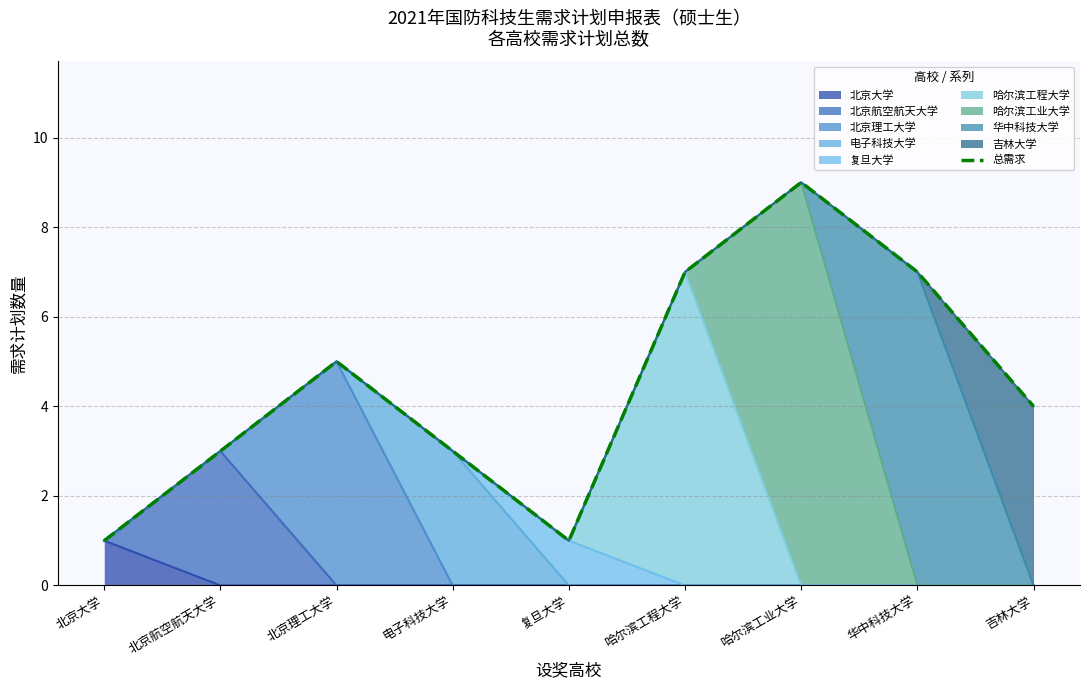

The chart shows a value of 9 at 华中科技大学. True or false?

False